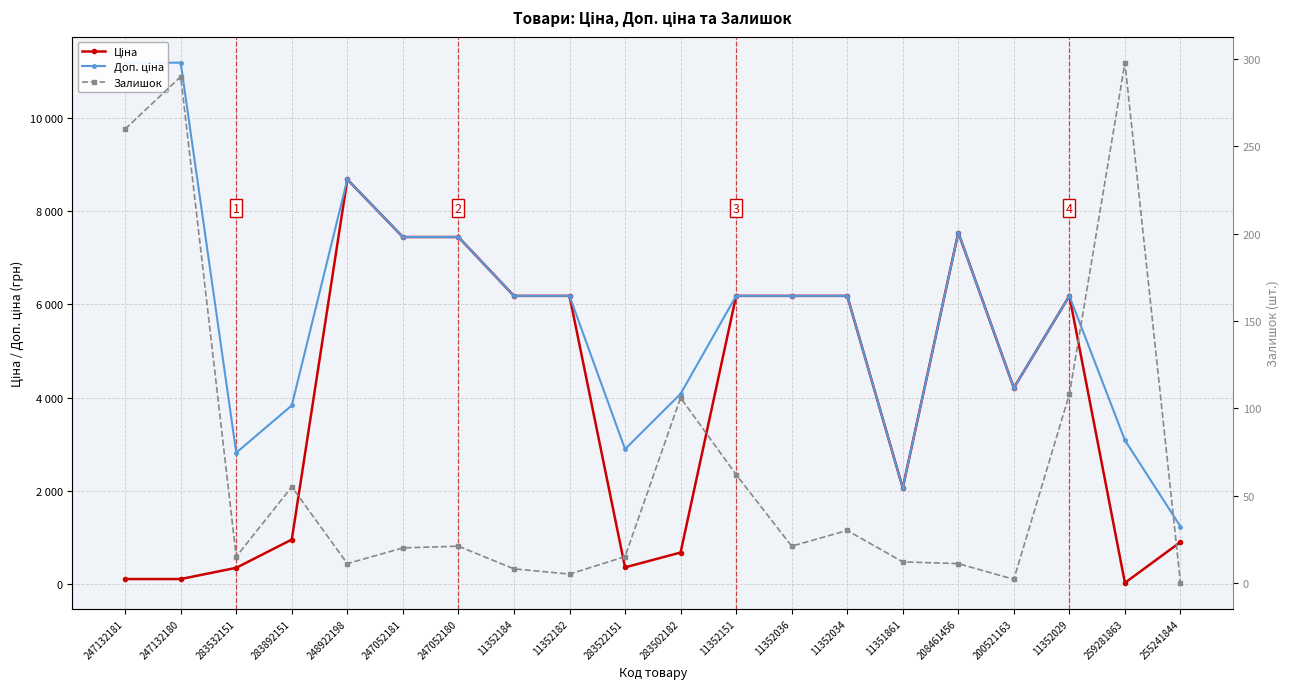

What is the label of the 8th point from the left?

11352184